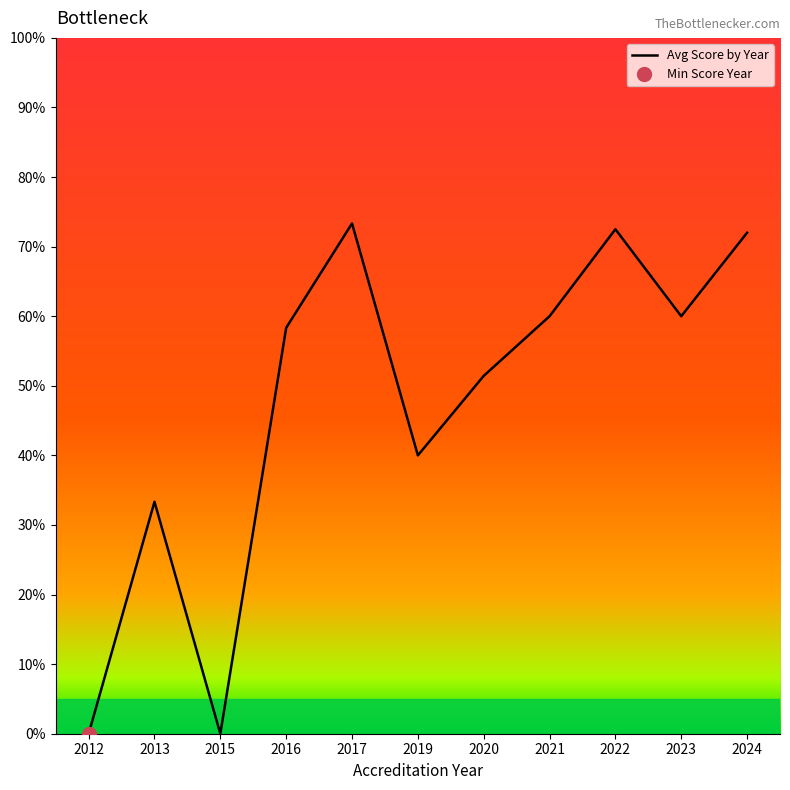

Is it true that the value at 2019 is 71.0?

False